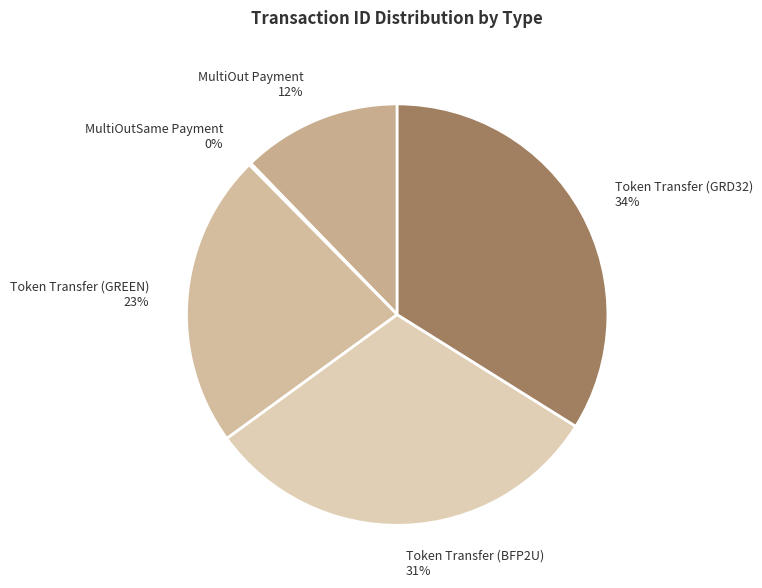

Between Token Transfer (GRD32) and Token Transfer (BFP2U), which is larger?

Token Transfer (GRD32)